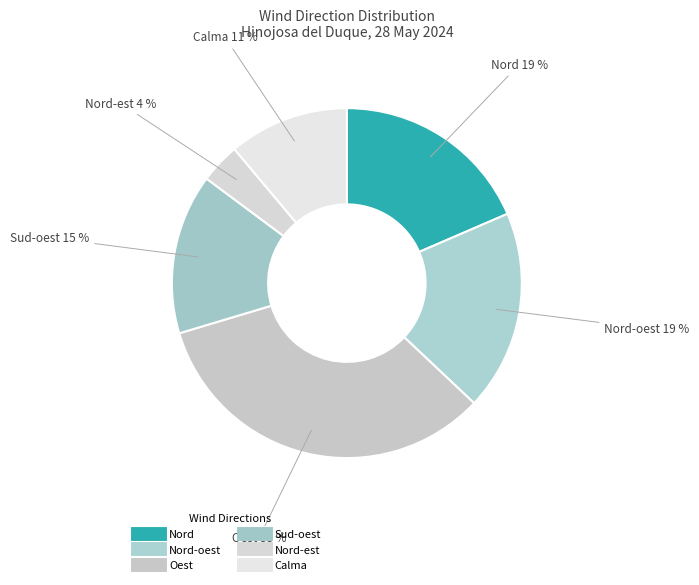

How many slices are in this pie chart?

6